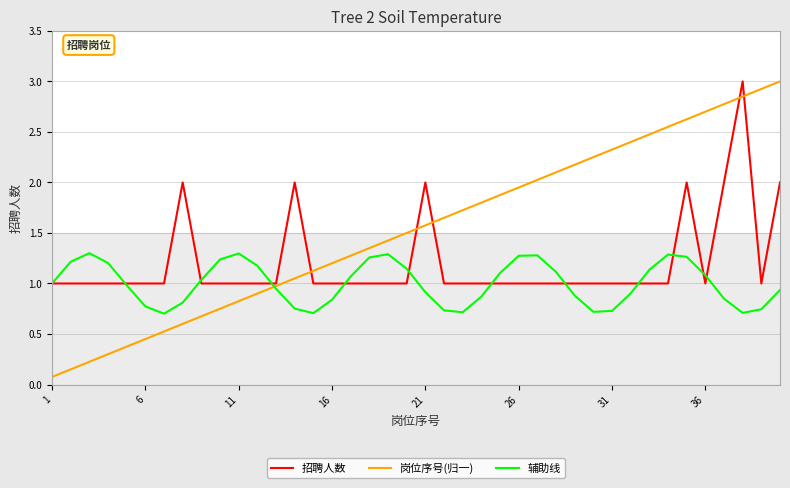

What is the greatest value displayed?

3.0